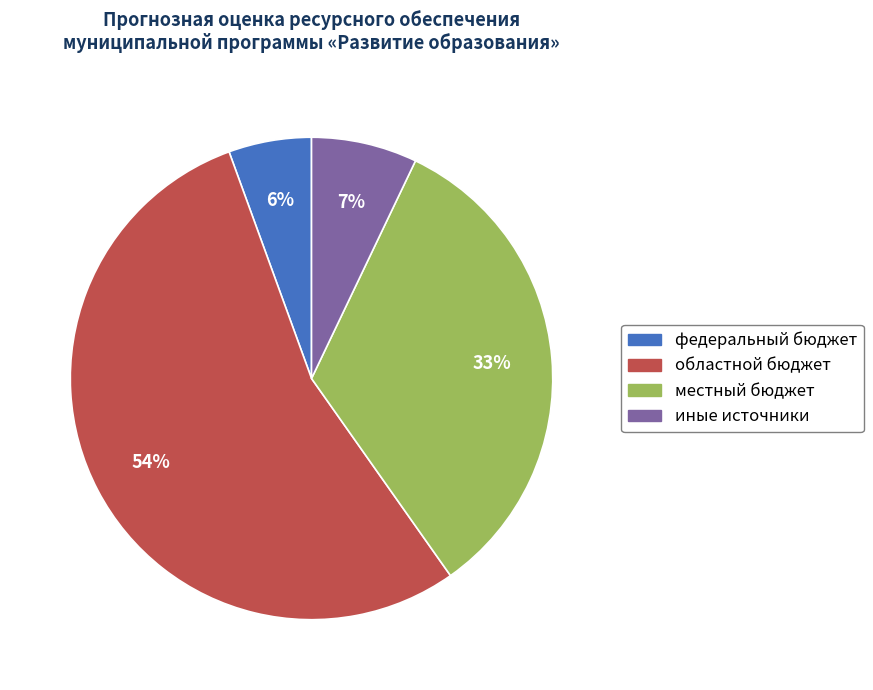

Between федеральный бюджет and местный бюджет, which is larger?

местный бюджет